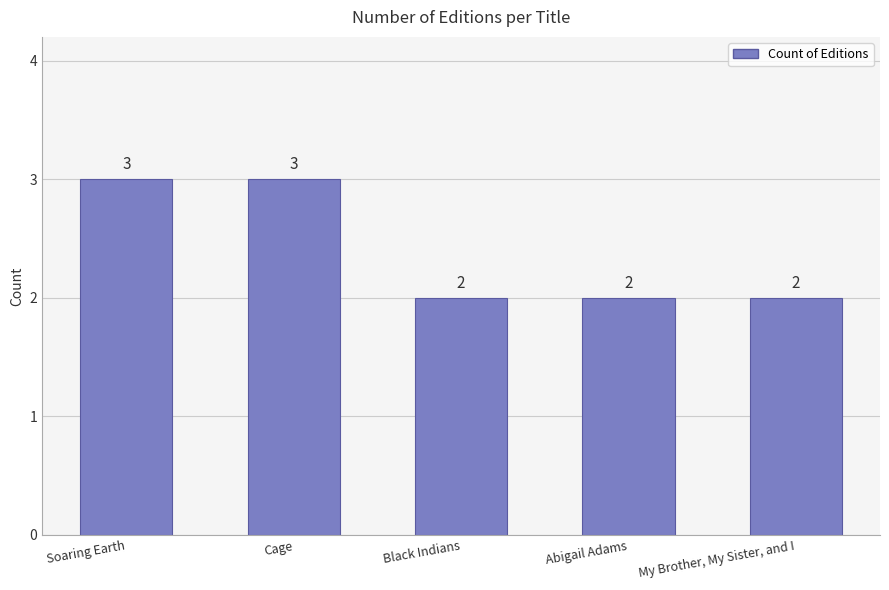

What is the maximum value shown in the chart?

3